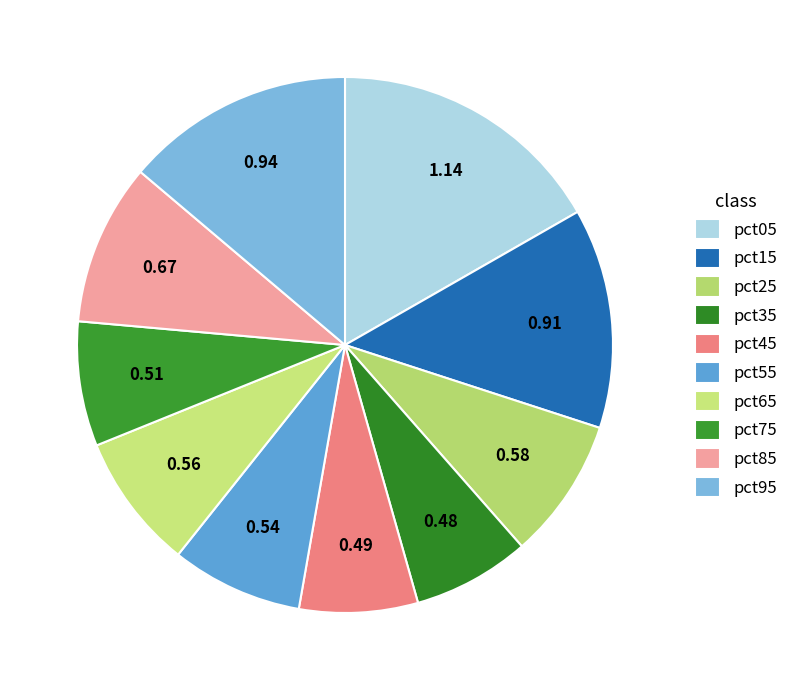

How many slices are in this pie chart?

10